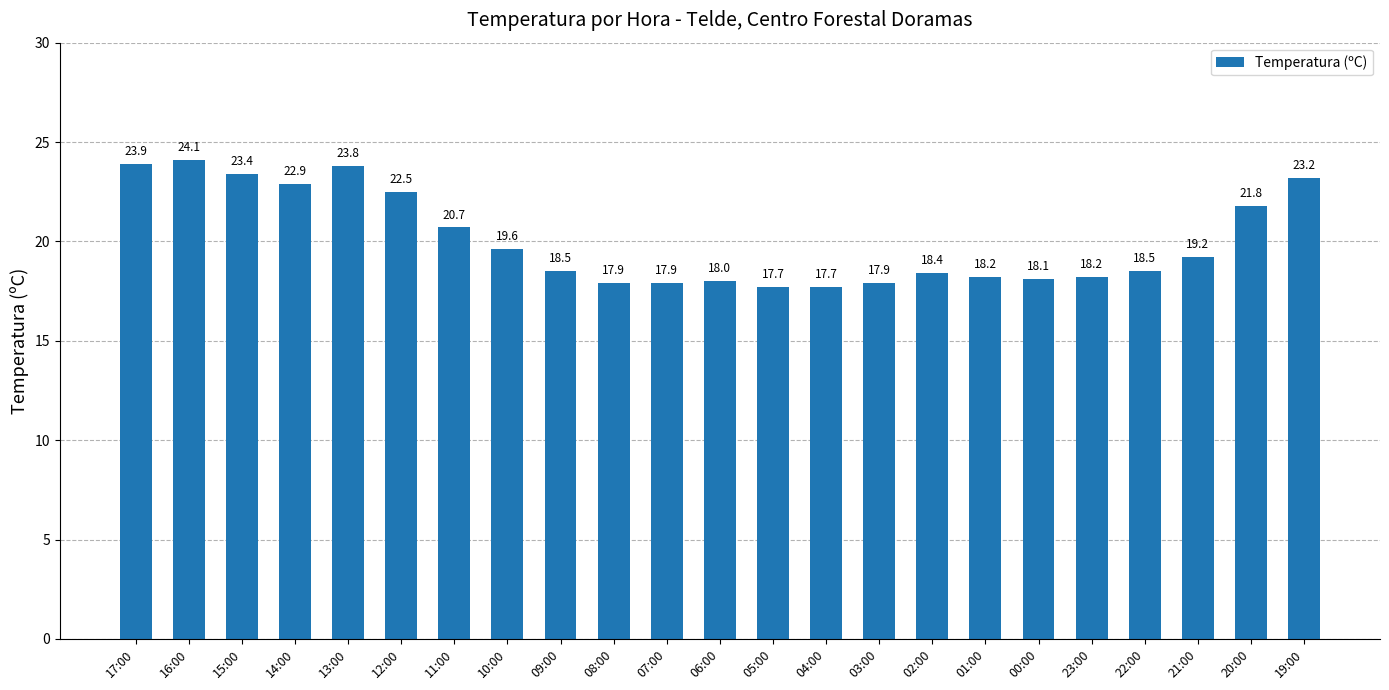

Are the bars horizontal?

No